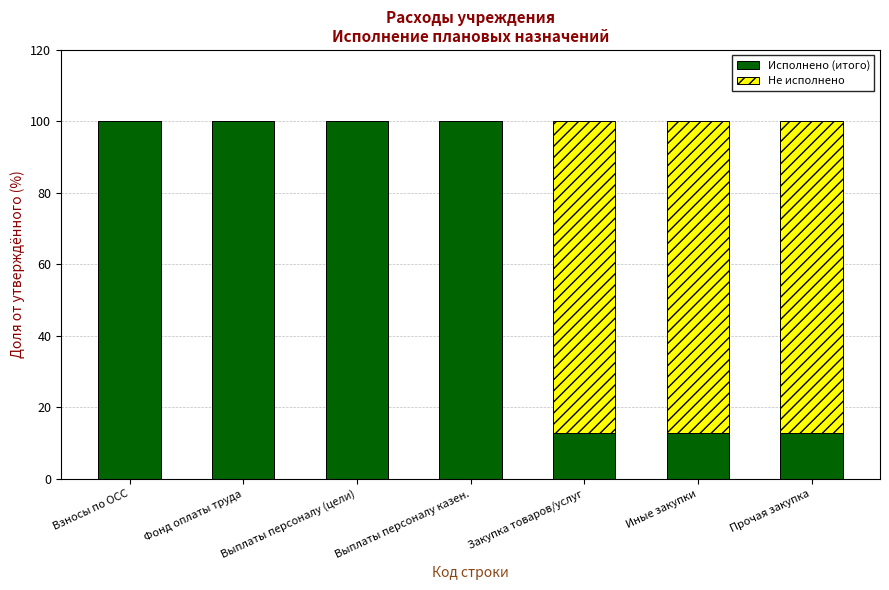

What is the total value across all series at Иные закупки?

100.0